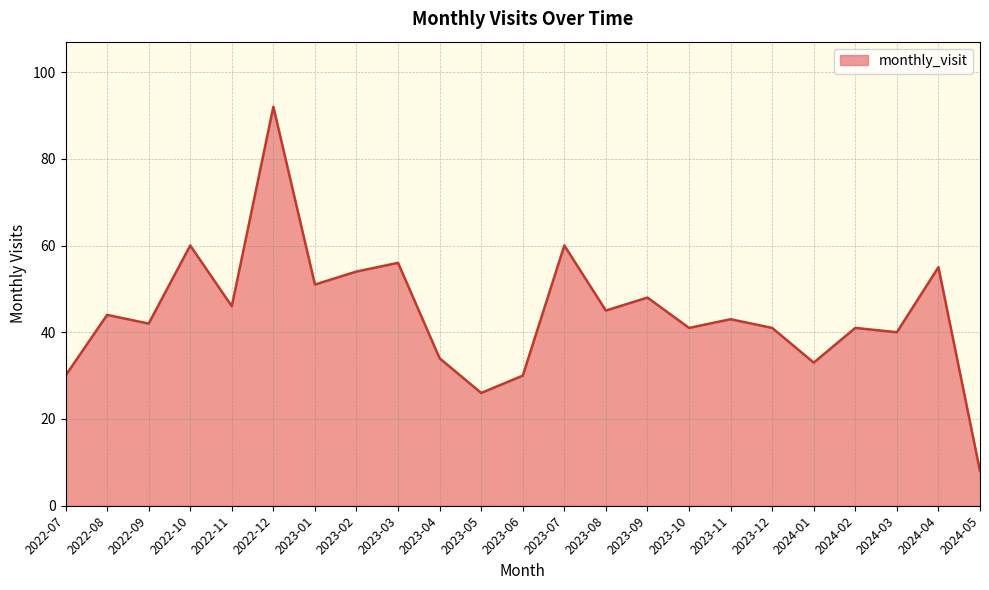

What position from the right is 2022-09?

21